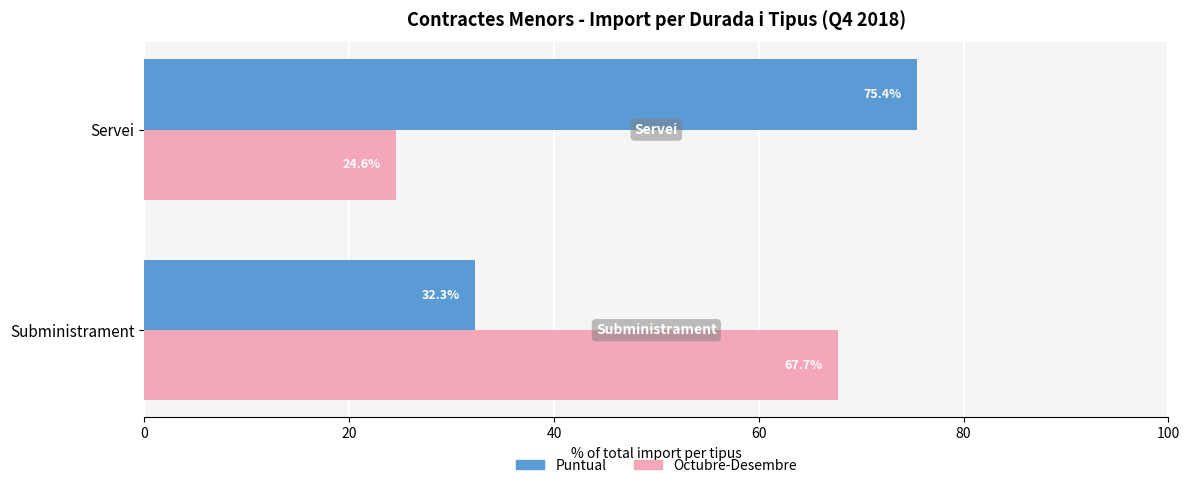

How many data points in Puntual are above 75?

1